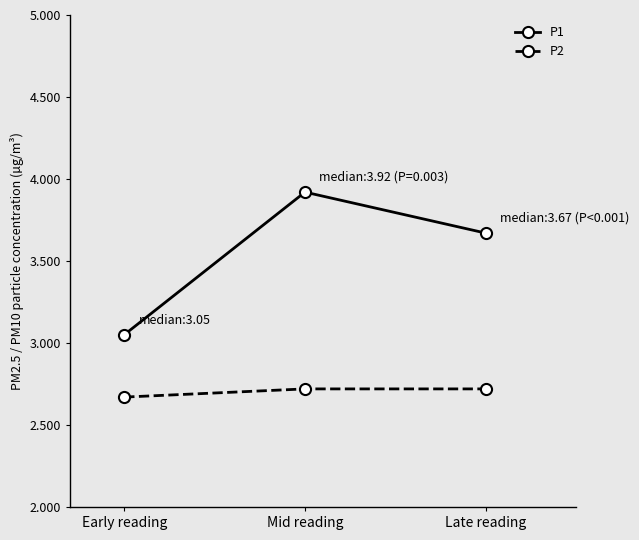

The value of P2 at Mid reading is 2.7. True or false?

True